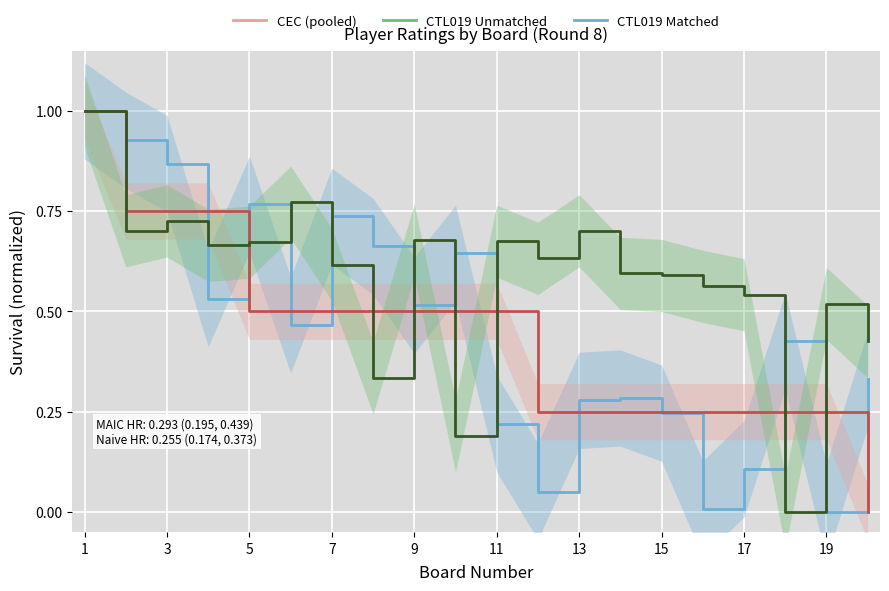

What is the value of the CTL019 Matched point at the 19th from the left?

0.5